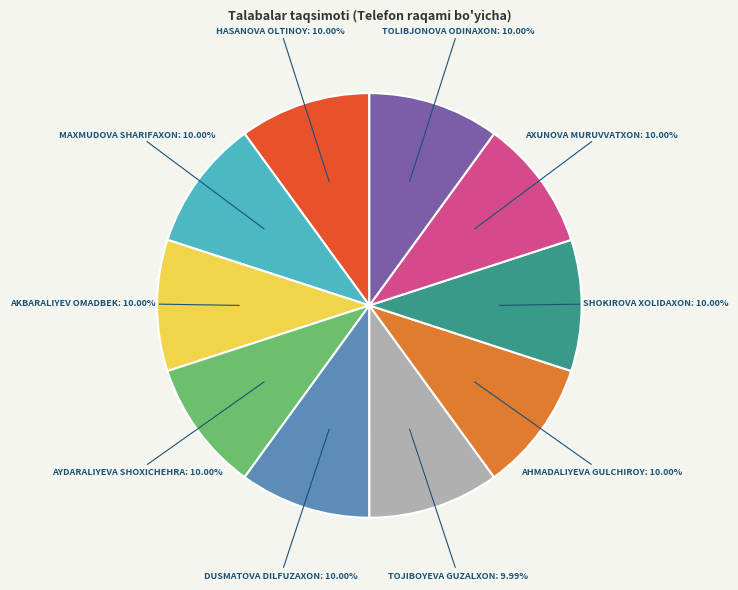

How many slices are in this pie chart?

10